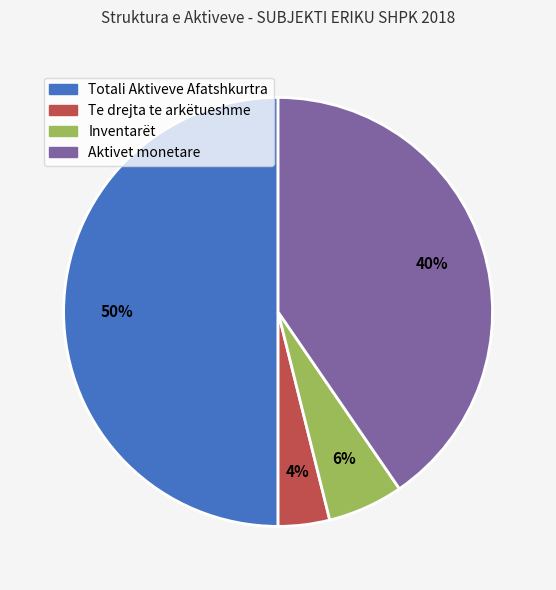

True or false: Inventarët accounts for 12% of the total.

False